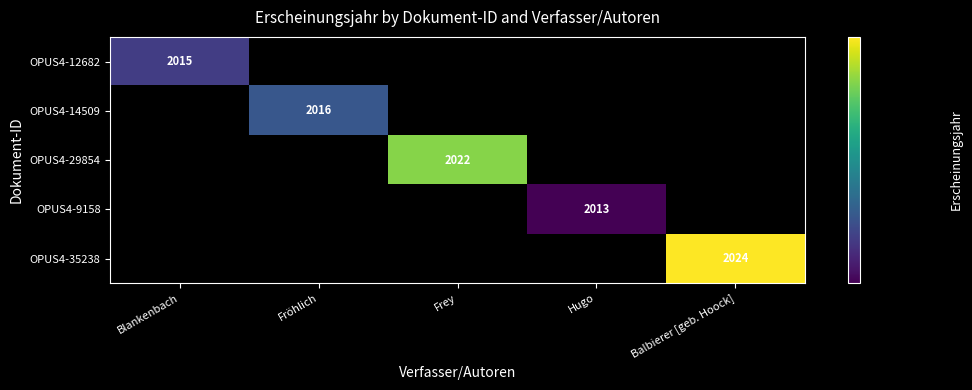

Is it true that OPUS4-35238 equals 636 at Balbierer [geb. Hoock]?

False